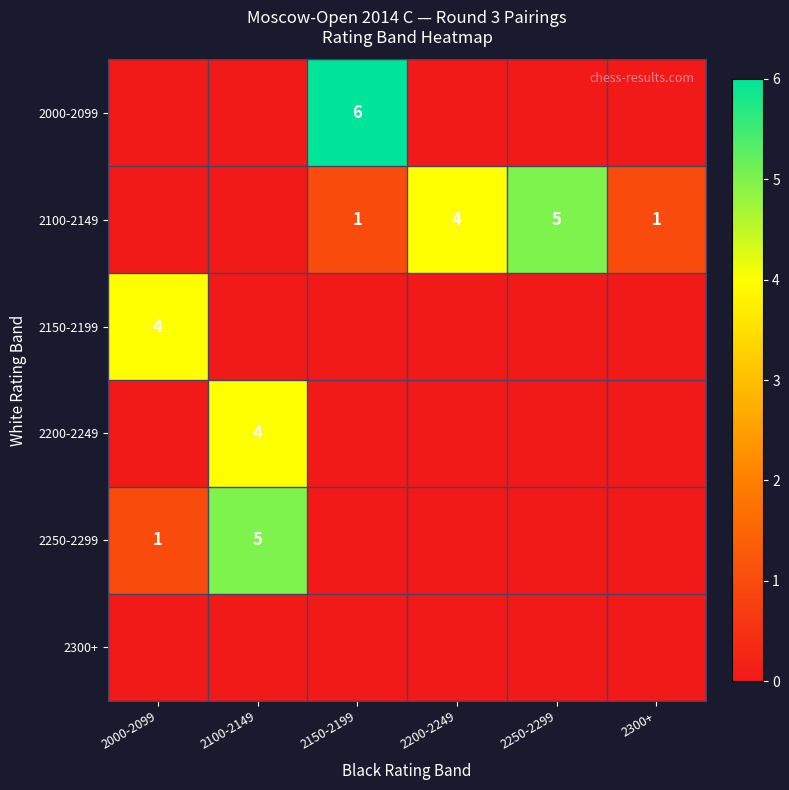

The 2100-2149 series shows 8 at 2250-2299. True or false?

False